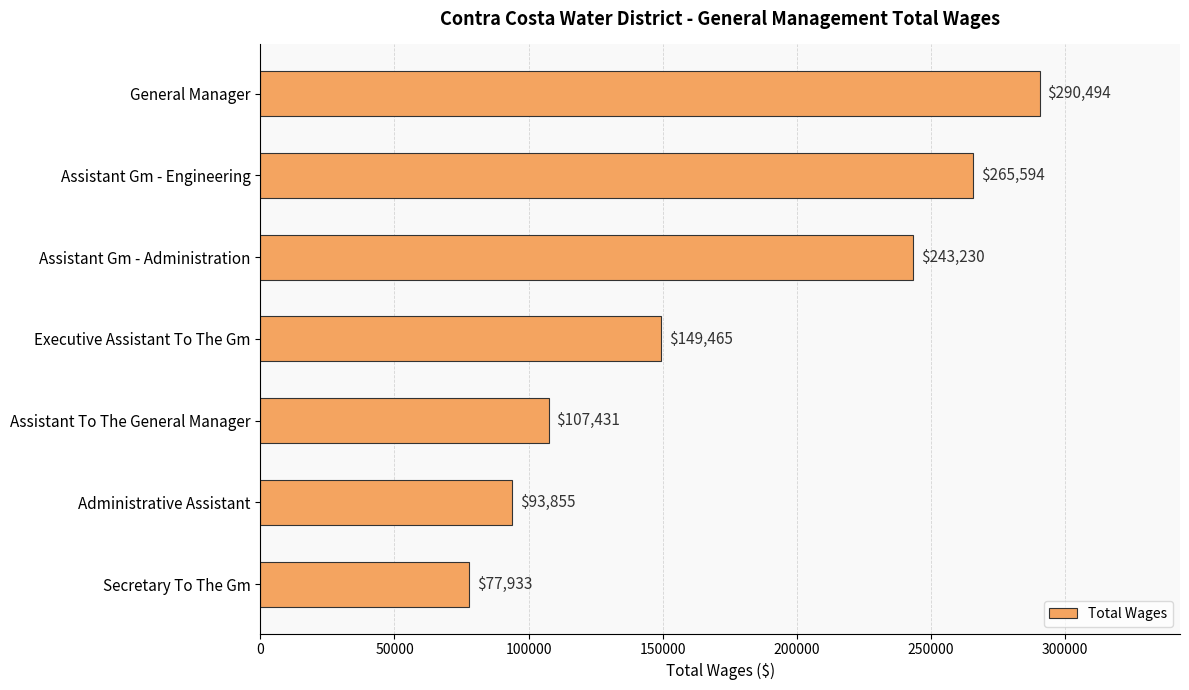

The value at Assistant Gm - Administration is 131952. True or false?

False